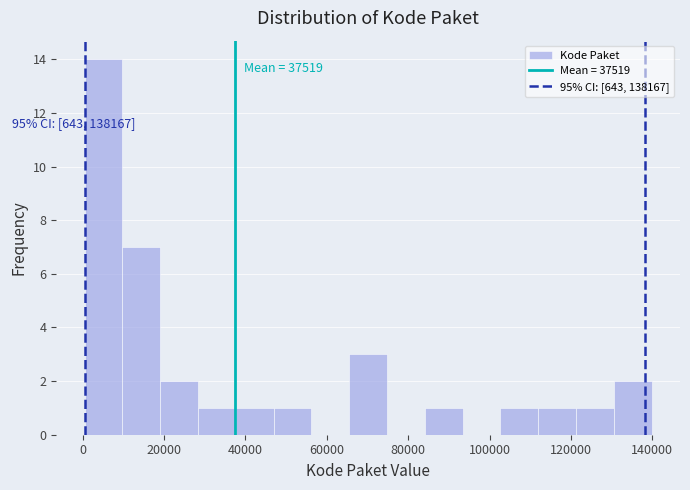

Which range on the x-axis has the tallest bar?

0 to 10000